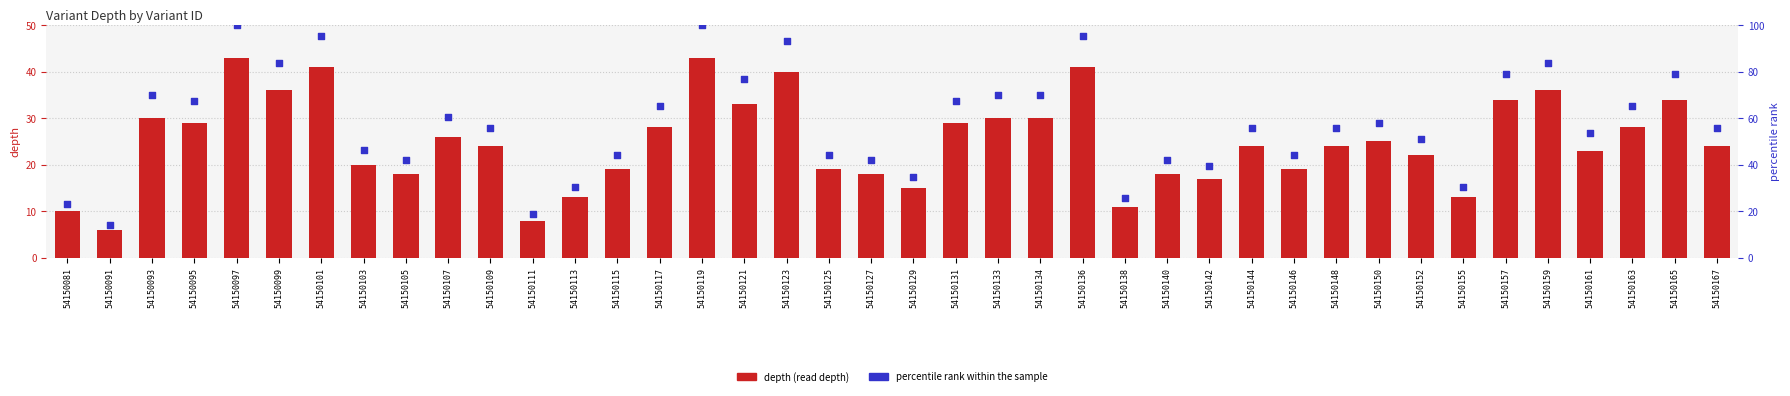

Which series contains the lowest Y value?

depth (read depth)